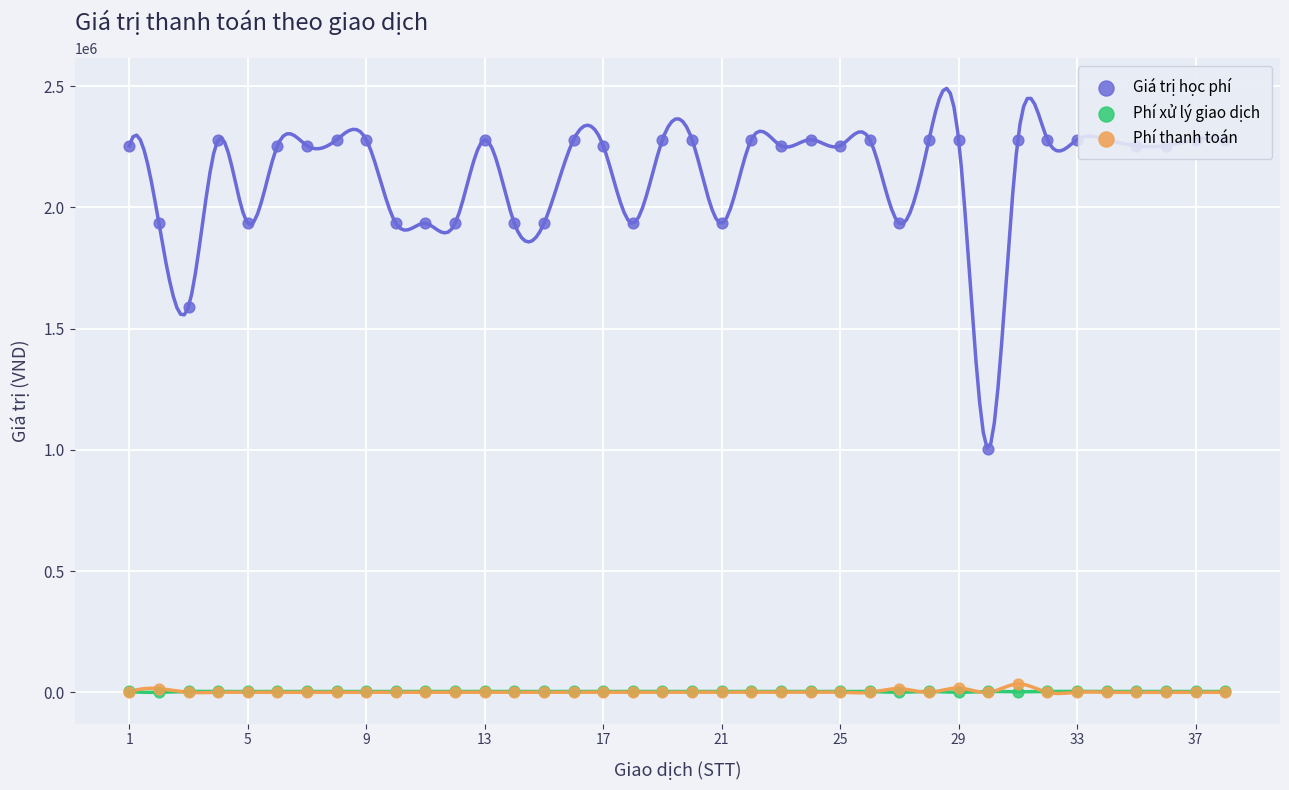

Which series reaches the maximum Y coordinate?

Giá trị học phí